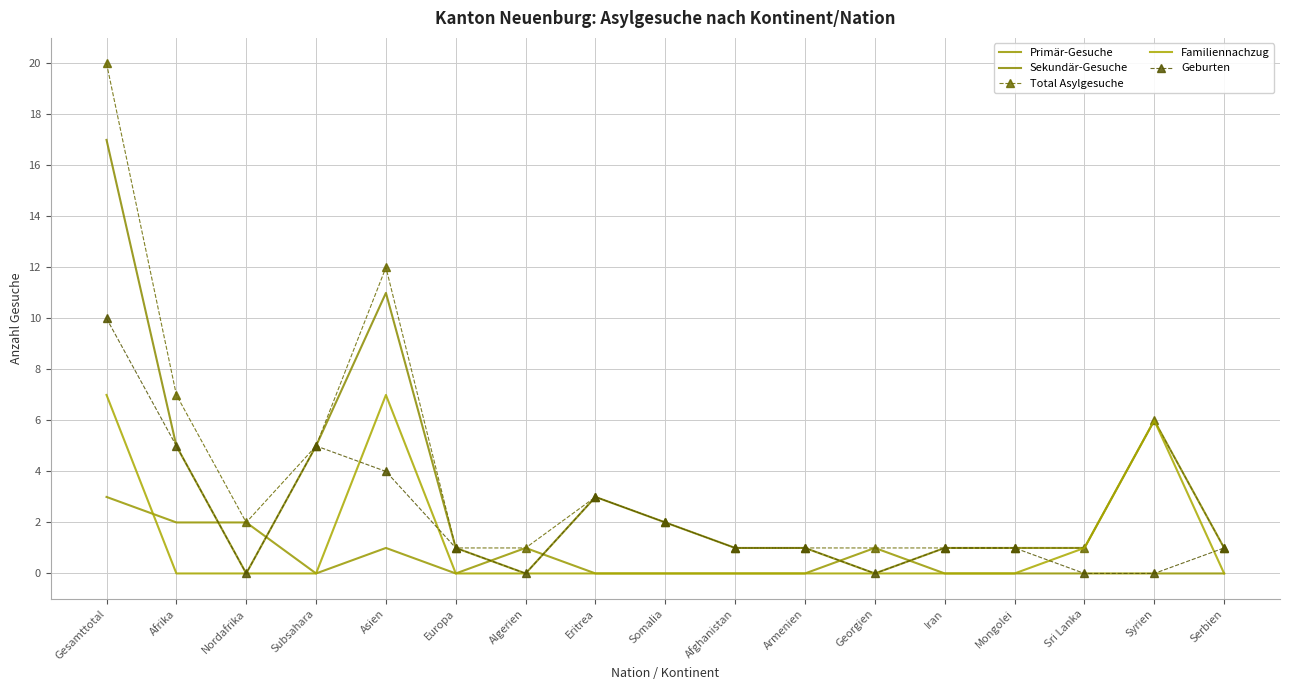

What is the label of the 6th point from the left?

Europa